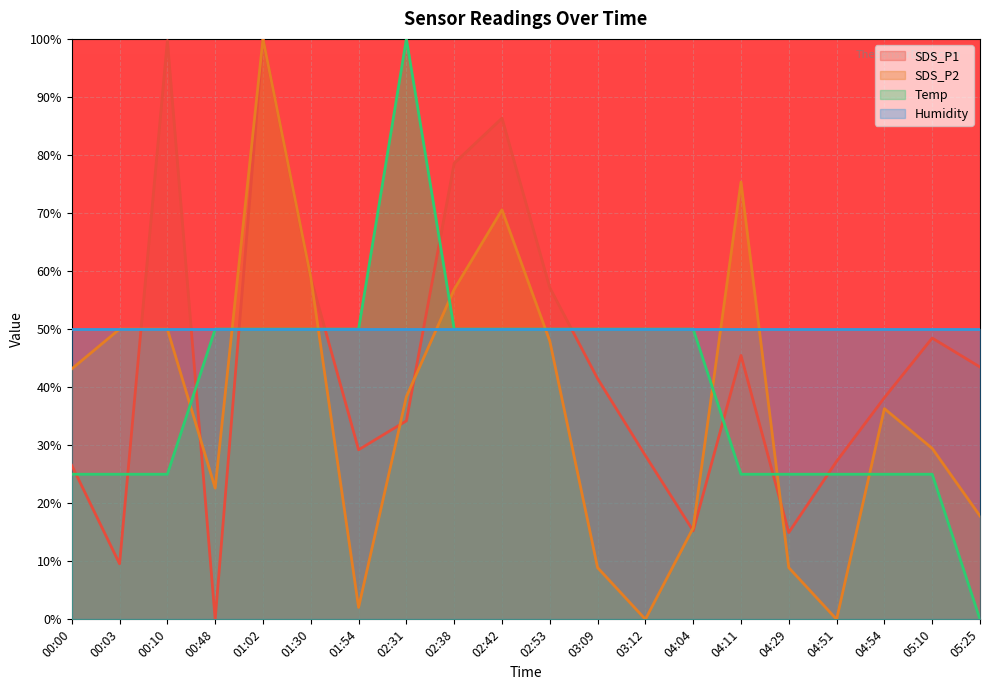

What position from the right is 01:30?

15